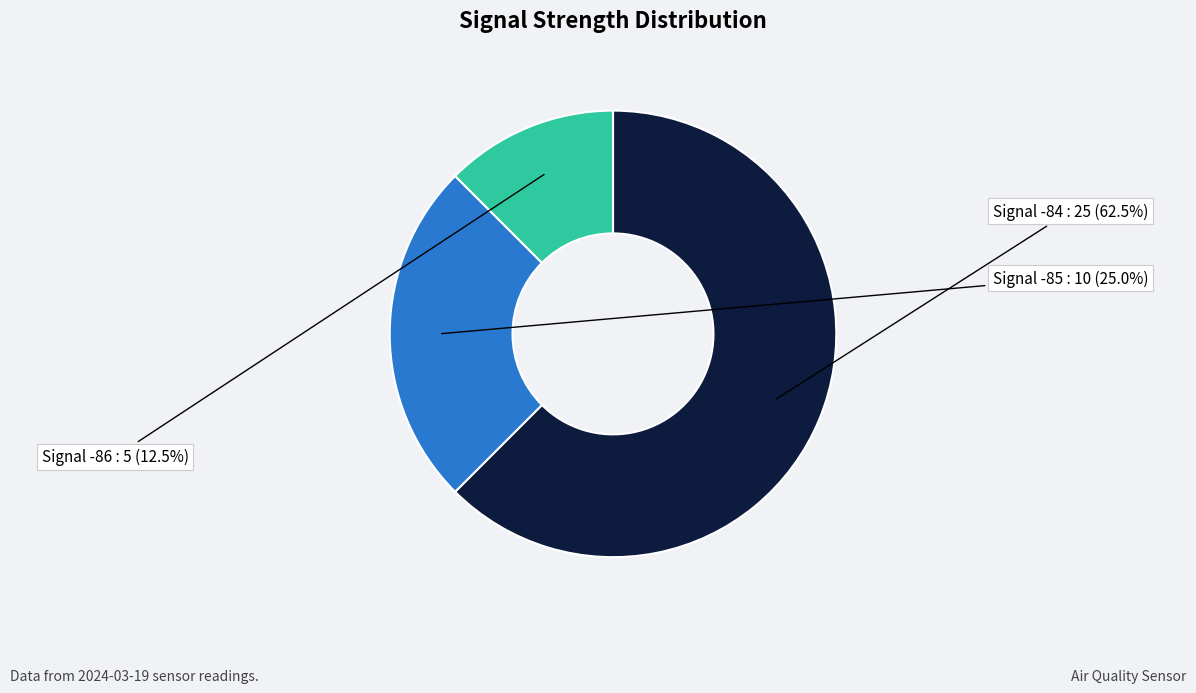

Is there a majority slice in this chart?

Yes